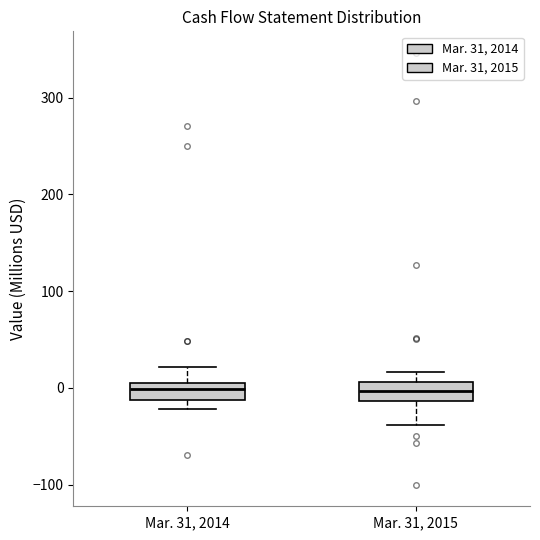

Where does the median line of the box for Mar. 31, 2014 sit on the y-axis? The values are not printed on the chart, so give them approximately, as read against the axis.

0